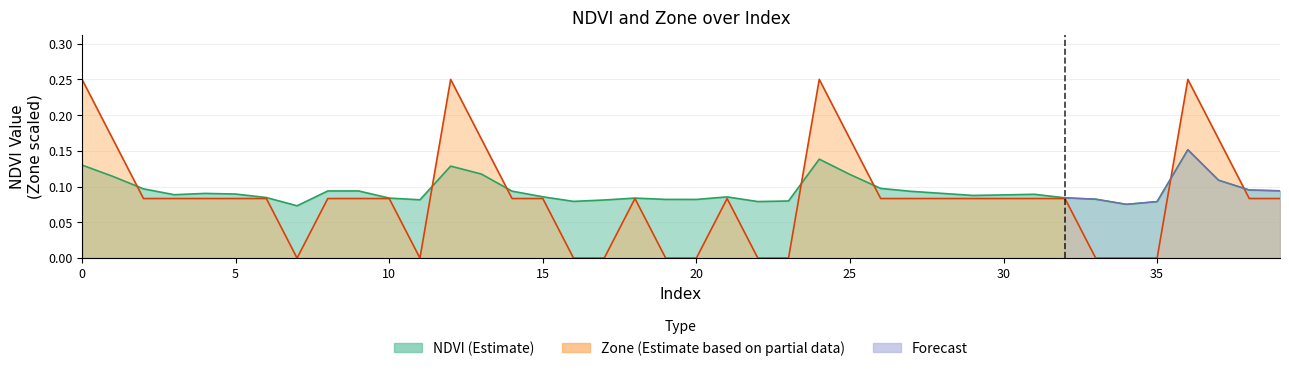

Reading left to right, transcribe all the data shown in this chart.

NDVI: 0.1	0.1	0.1	0.1	0.1	0.1	0.1	0.1	0.1	0.1	0.1	0.1	0.1	0.1	0.1	0.1	0.1	0.1	0.1	0.1	0.1	0.1	0.1	0.1	0.1	0.1	0.1	0.1	0.1	0.1	0.1	0.1	0.1	0.1	0.1	0.1	0.2	0.1	0.1	0.1
Zone: 0.2	0.2	0.1	0.1	0.1	0.1	0.1	0.0	0.1	0.1	0.1	0.0	0.2	0.2	0.1	0.1	0.0	0.0	0.1	0.0	0.0	0.1	0.0	0.0	0.2	0.2	0.1	0.1	0.1	0.1	0.1	0.1	0.1	0.0	0.0	0.0	0.2	0.2	0.1	0.1